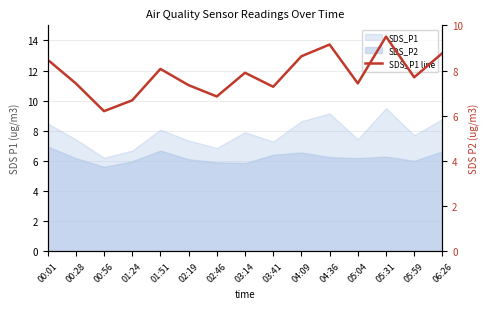

Reading left to right, extract all data points from this chart.

00:01=8.5	00:28=7.4	00:56=6.2	01:24=6.7	01:51=8.1	02:19=7.3	02:46=6.8	03:14=7.9	03:41=7.3	04:09=8.6	04:36=9.2	05:04=7.4	05:31=9.5	05:59=7.7	06:26=8.8